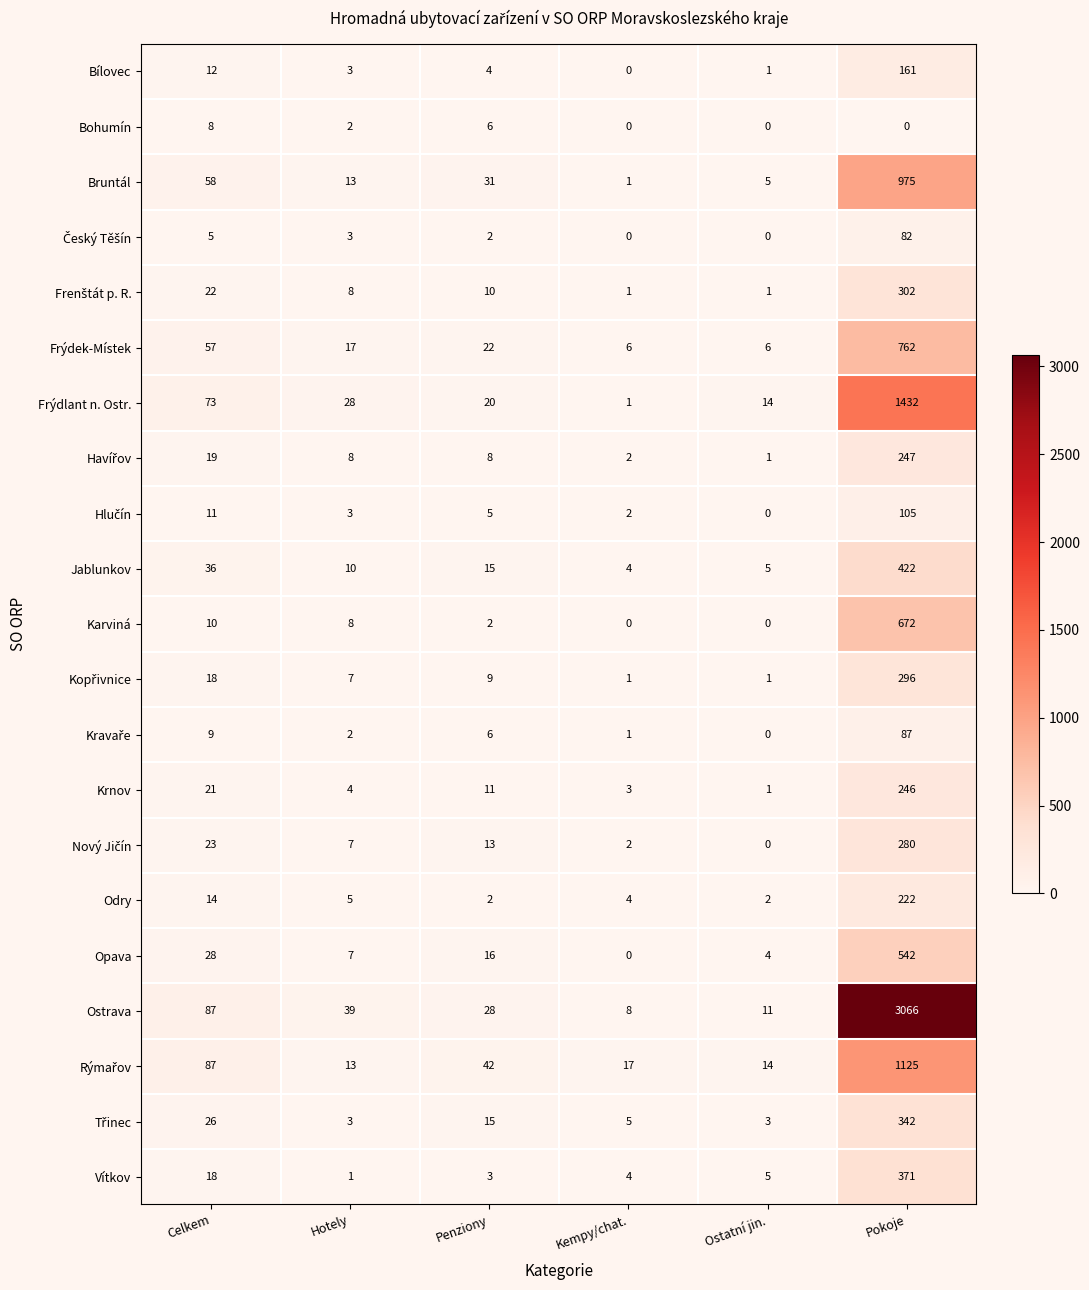

Which category has the highest value across all series?

Pokoje